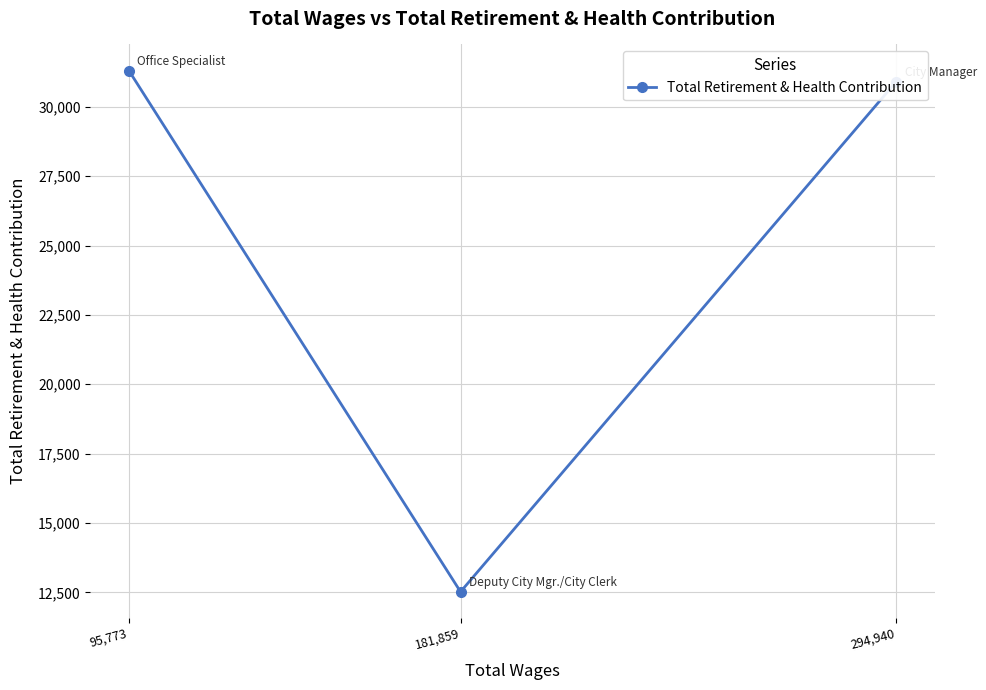

What is the sum of all values?

74734